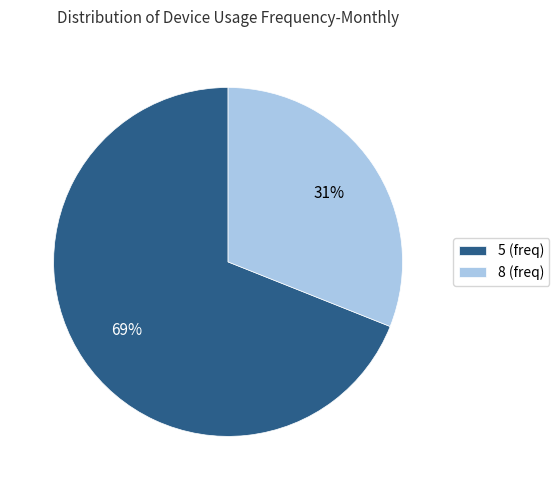

Which category has the smallest portion of the pie?

8